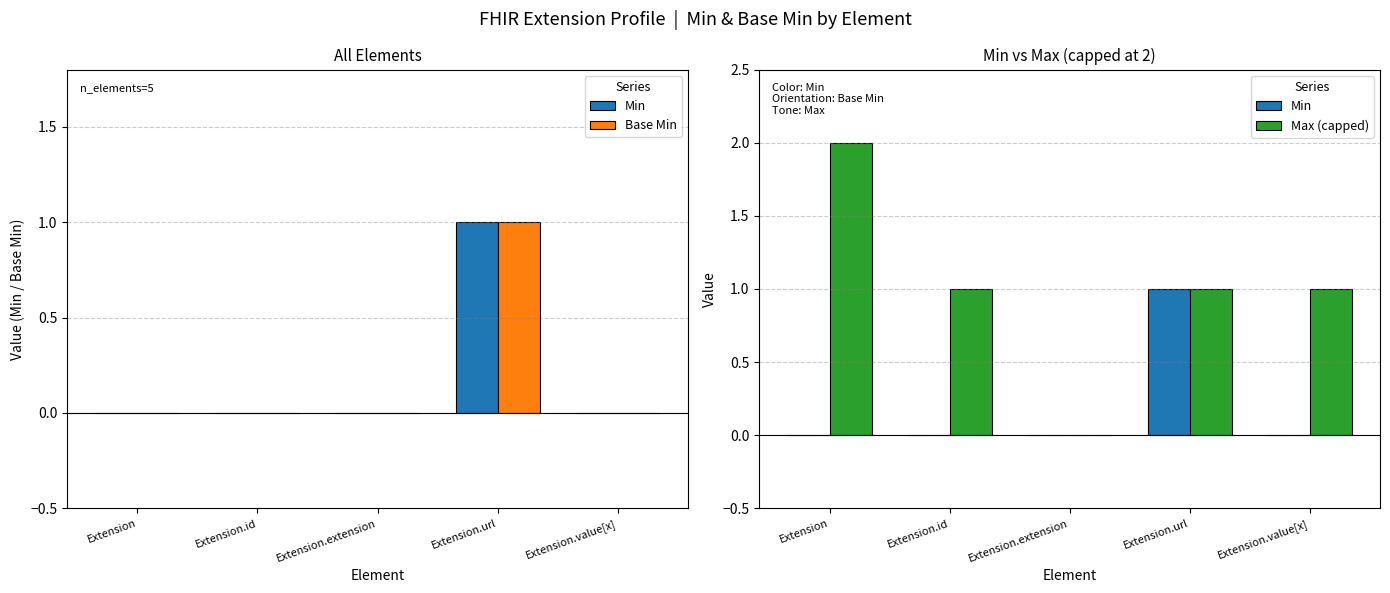

Rank the series by their maximum value, from highest to lowest.

Max (capped), Min, Base Min